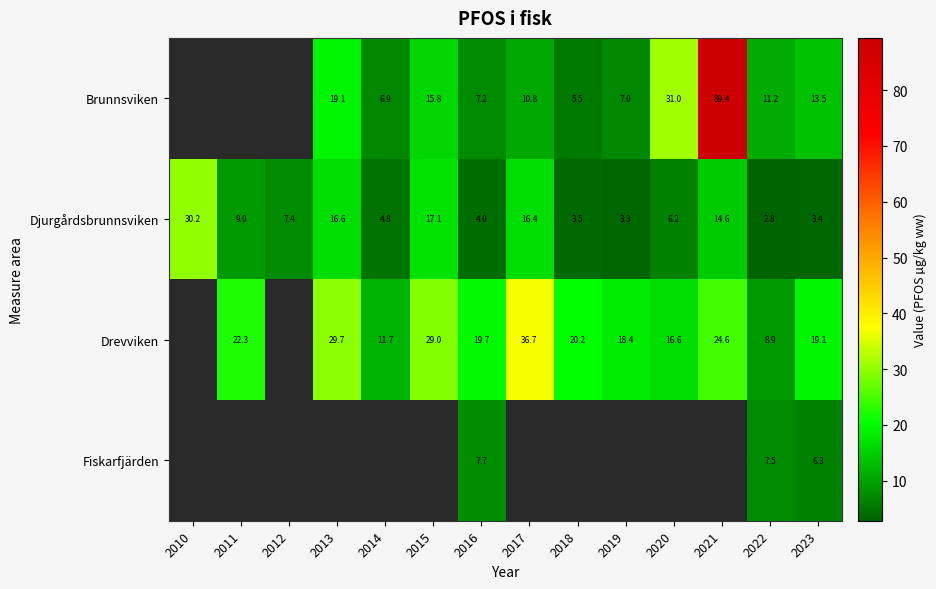

Is it true that Djurgårdsbrunnsviken equals 19.7 at 2021?

False